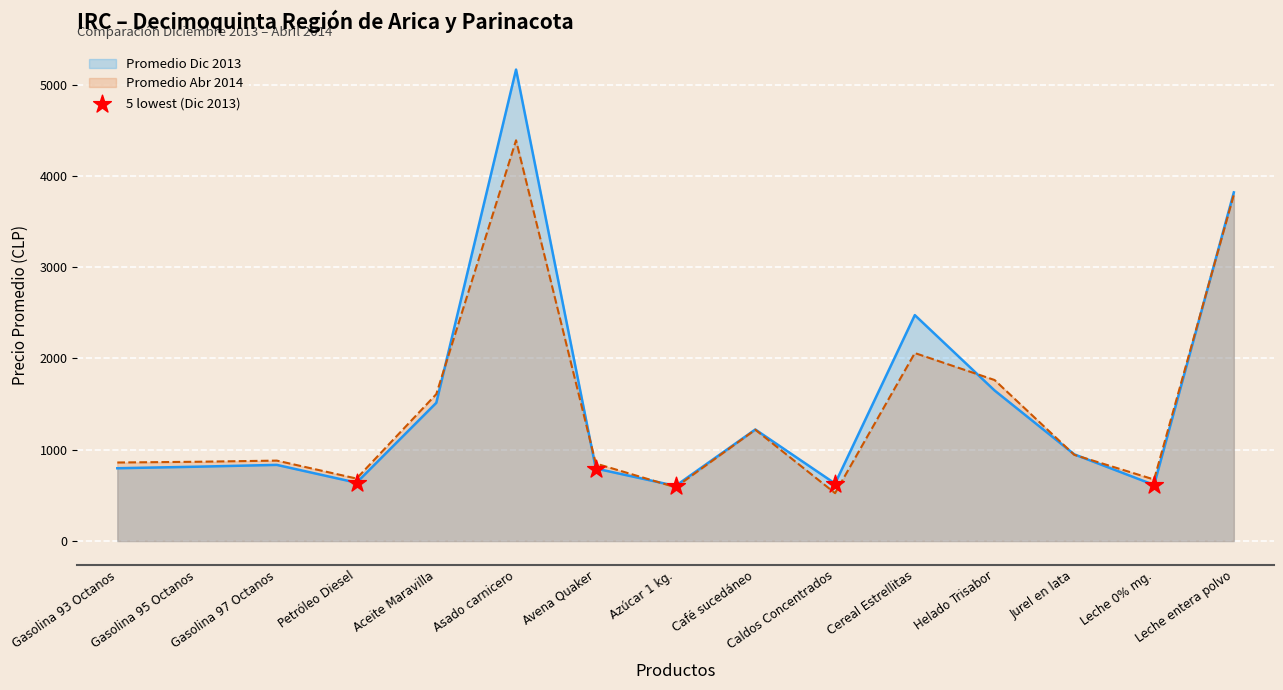

Between Petróleo Diesel and Leche entera polvo, which series saw the biggest shift?

Promedio Dic 2013